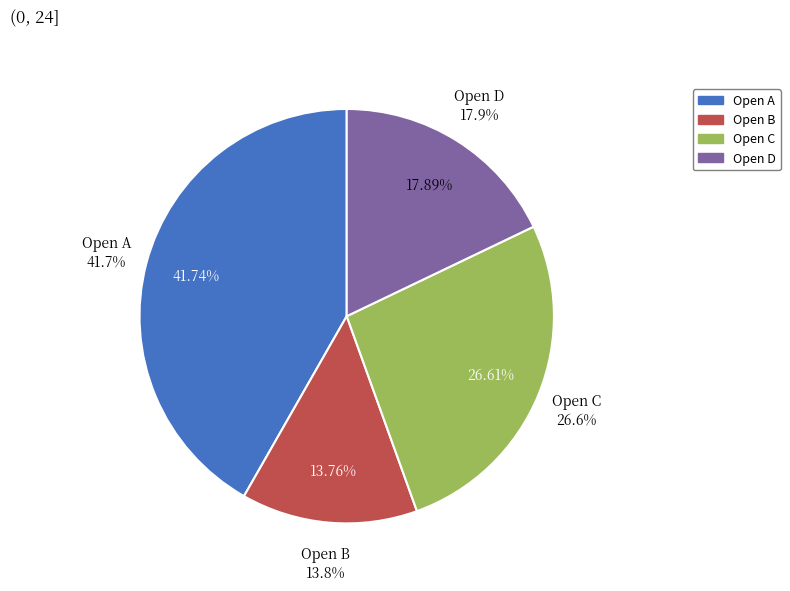

Which category has the biggest portion of the pie?

Open A